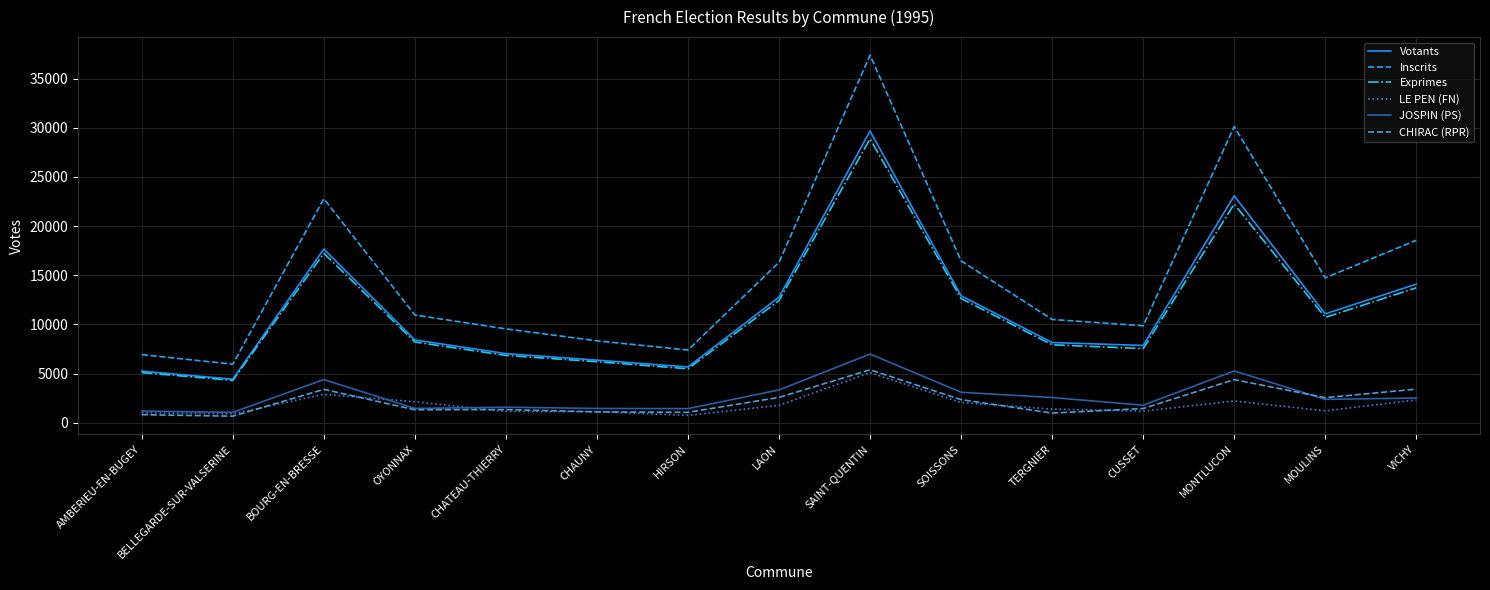

At which label does Inscrits reach its peak?

SAINT-QUENTIN